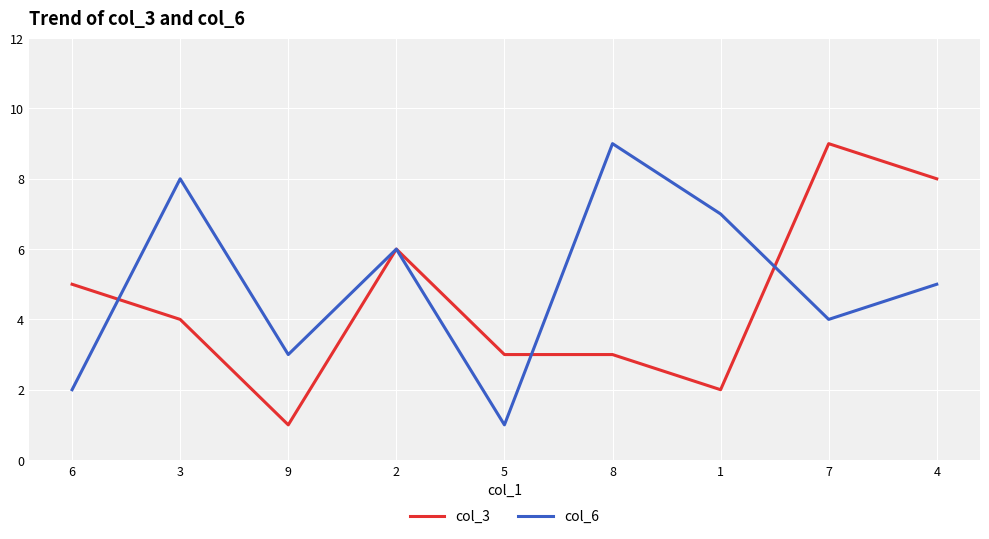

Between 3 and 7, which series saw the biggest shift?

col_3